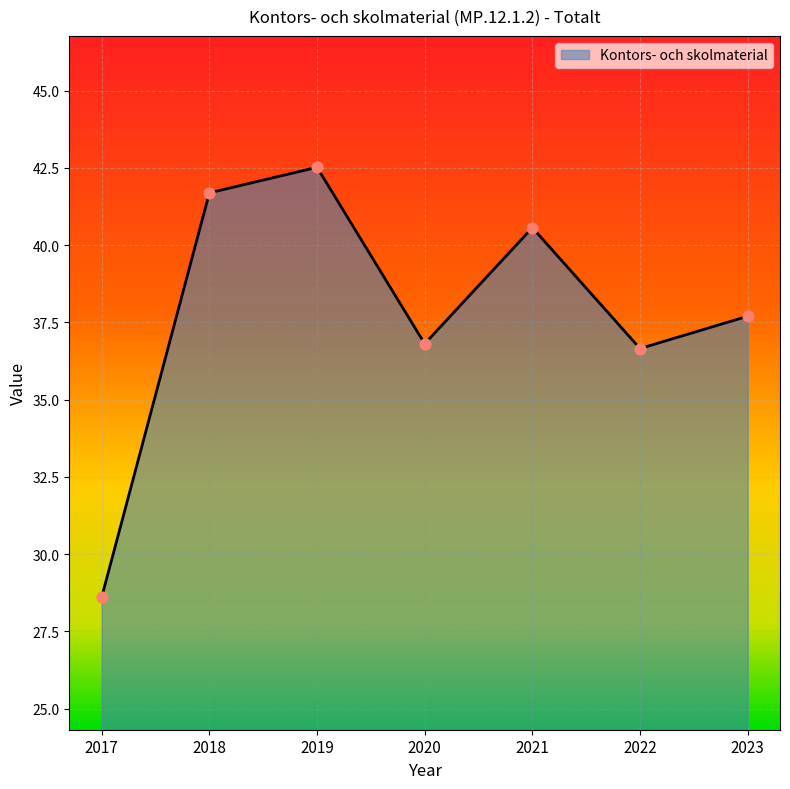

Which has a higher value, 2020 or 2017?

2020